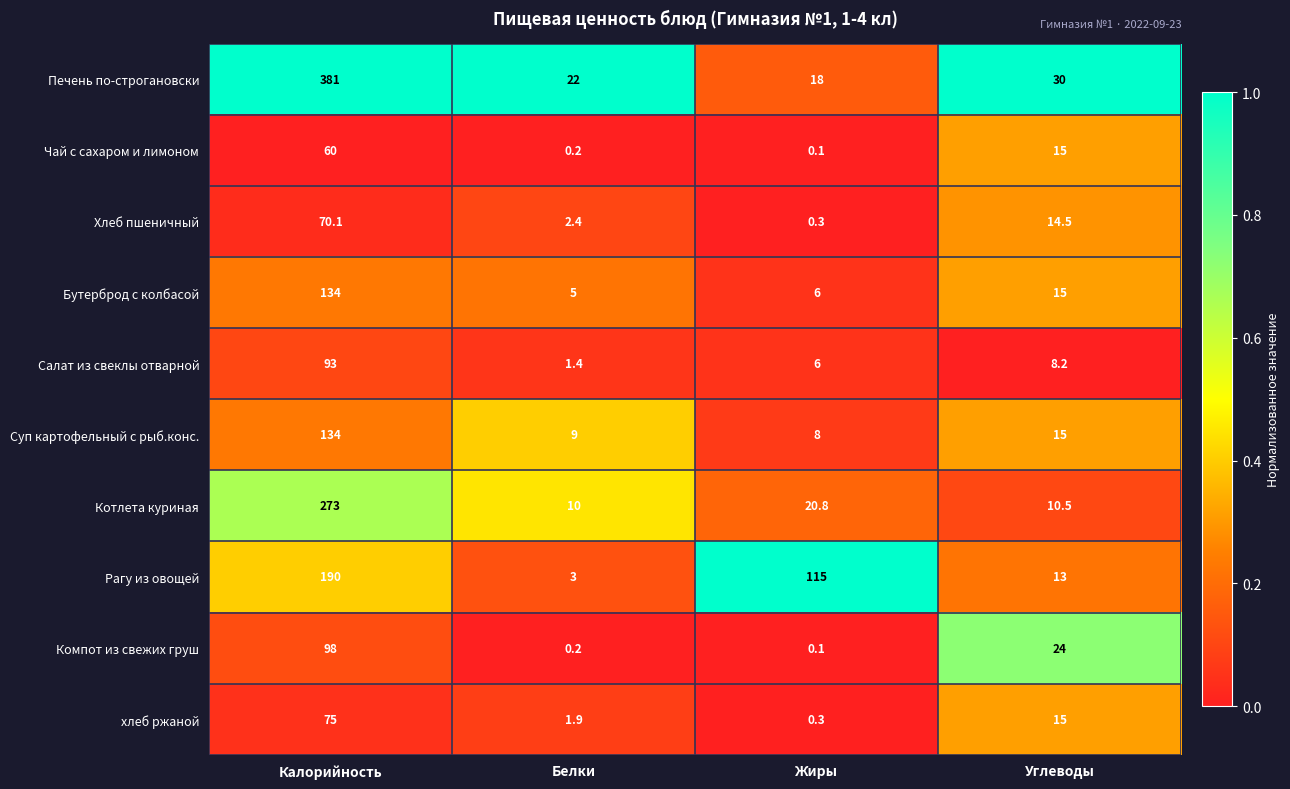

At which category is the sum across all series the highest?

Калорийность